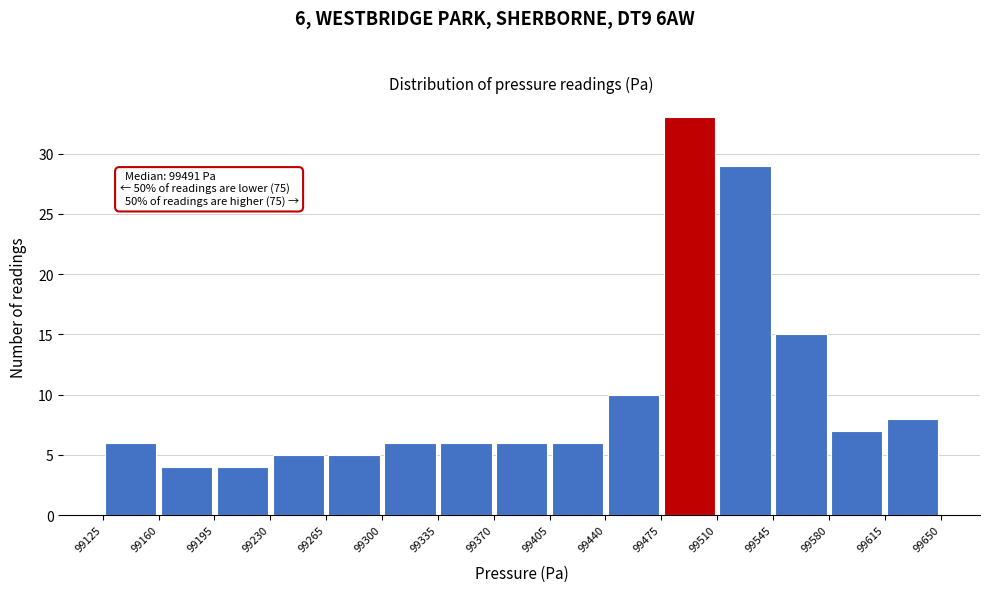

Over which range of the x-axis is the bar tallest?

99475 to 99510